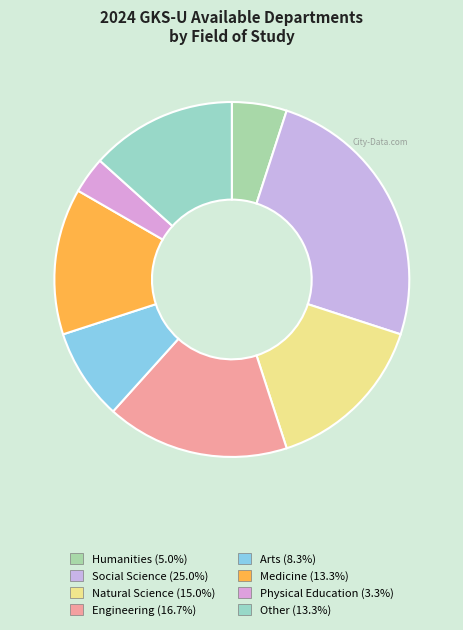

How many slices are in this pie chart?

8